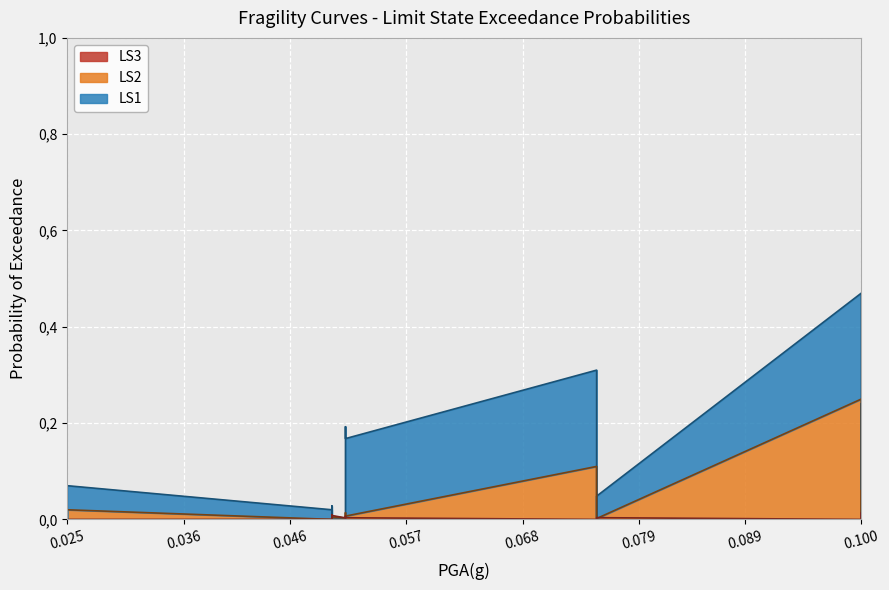

Which series has the largest total across all categories?

LS1